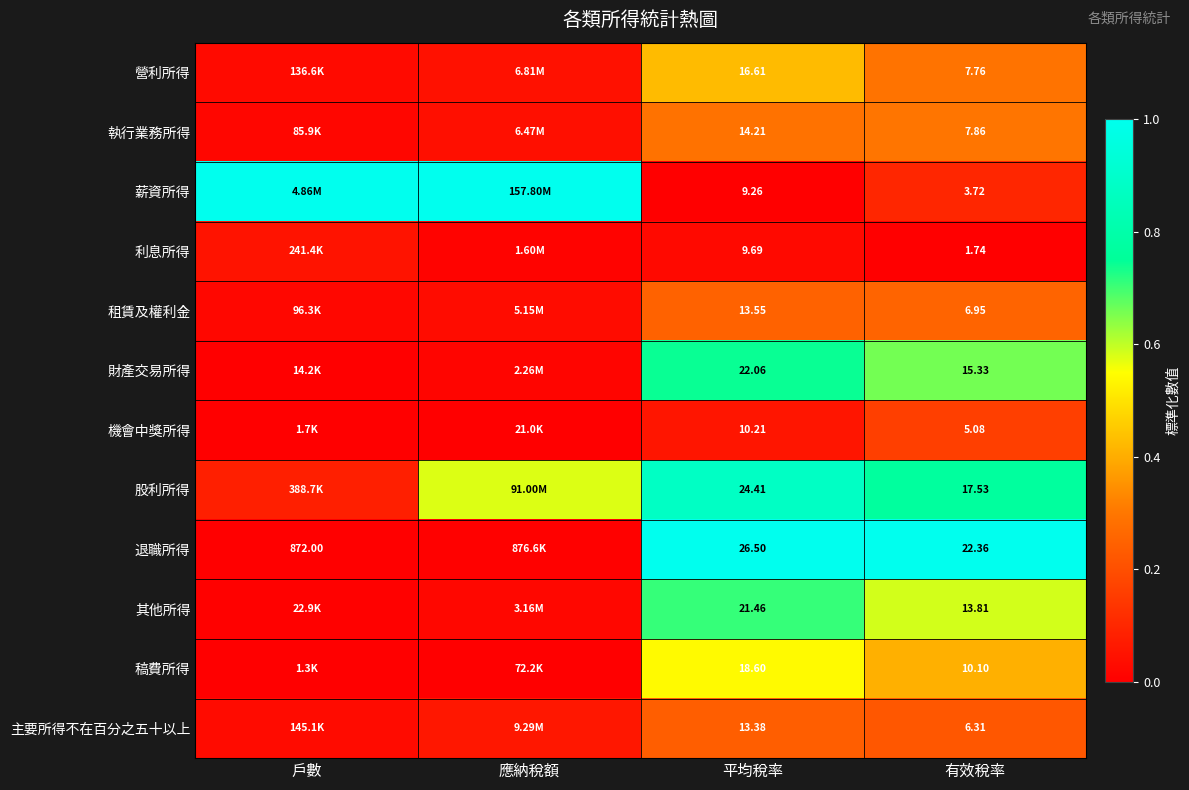

At 有效稅率, list the series in order from largest to smallest.

退職所得, 股利所得, 財產交易所得, 其他所得, 稿費所得, 執行業務所得, 營利所得, 租賃及權利金, 主要所得不在百分之五十以上, 機會中獎所得, 薪資所得, 利息所得